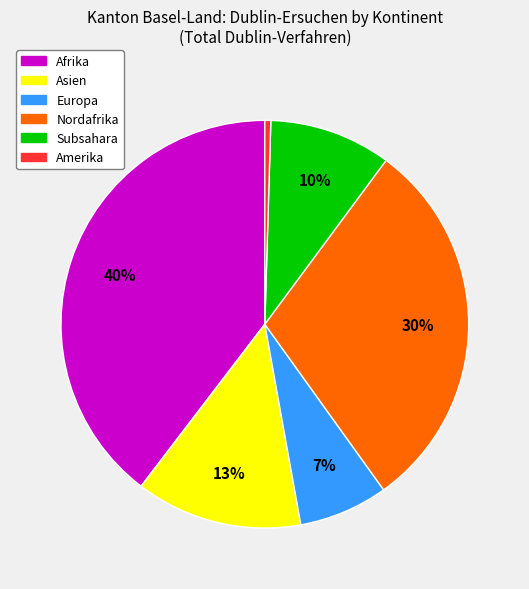

Do Nordafrika and Europa together represent more than half of the pie?

No